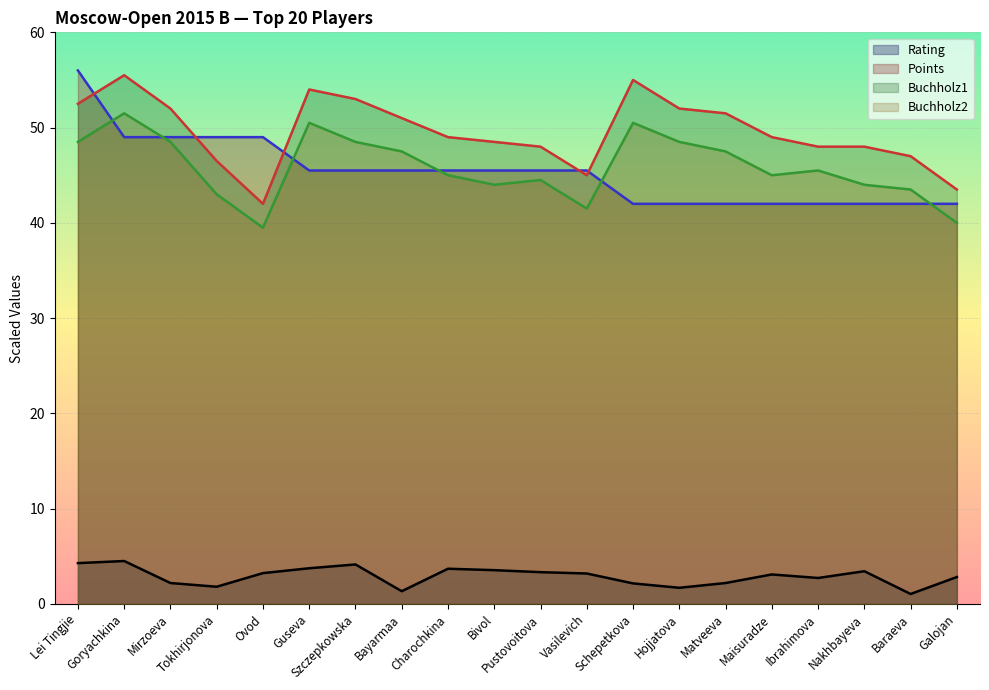

Reading left to right, transcribe all the data shown in this chart.

Rating: Lei Tingjie=4.3	Goryachkina=4.5	Mirzoeva=2.2	Tokhirjonova=1.8	Ovod=3.2	Guseva=3.8	Szczepkowska=4.1	Bayarmaa=1.3	Charochkina=3.7	Bivol=3.6	Pustovoitova=3.3	Vasilevich=3.2	Schepetkova=2.2	Hojjatova=1.7	Matveeva=2.2	Maisuradze=3.1	Ibrahimova=2.7	Nakhbayeva=3.4	Baraeva=1.1	Galojan=2.8
Points: Lei Tingjie=56.0	Goryachkina=49.0	Mirzoeva=49.0	Tokhirjonova=49.0	Ovod=49.0	Guseva=45.5	Szczepkowska=45.5	Bayarmaa=45.5	Charochkina=45.5	Bivol=45.5	Pustovoitova=45.5	Vasilevich=45.5	Schepetkova=42.0	Hojjatova=42.0	Matveeva=42.0	Maisuradze=42.0	Ibrahimova=42.0	Nakhbayeva=42.0	Baraeva=42.0	Galojan=42.0
Buchholz1: Lei Tingjie=52.5	Goryachkina=55.5	Mirzoeva=52.0	Tokhirjonova=46.5	Ovod=42.0	Guseva=54.0	Szczepkowska=53.0	Bayarmaa=51.0	Charochkina=49.0	Bivol=48.5	Pustovoitova=48.0	Vasilevich=45.0	Schepetkova=55.0	Hojjatova=52.0	Matveeva=51.5	Maisuradze=49.0	Ibrahimova=48.0	Nakhbayeva=48.0	Baraeva=47.0	Galojan=43.5
Buchholz2: Lei Tingjie=48.5	Goryachkina=51.5	Mirzoeva=48.5	Tokhirjonova=43.0	Ovod=39.5	Guseva=50.5	Szczepkowska=48.5	Bayarmaa=47.5	Charochkina=45.0	Bivol=44.0	Pustovoitova=44.5	Vasilevich=41.5	Schepetkova=50.5	Hojjatova=48.5	Matveeva=47.5	Maisuradze=45.0	Ibrahimova=45.5	Nakhbayeva=44.0	Baraeva=43.5	Galojan=40.0